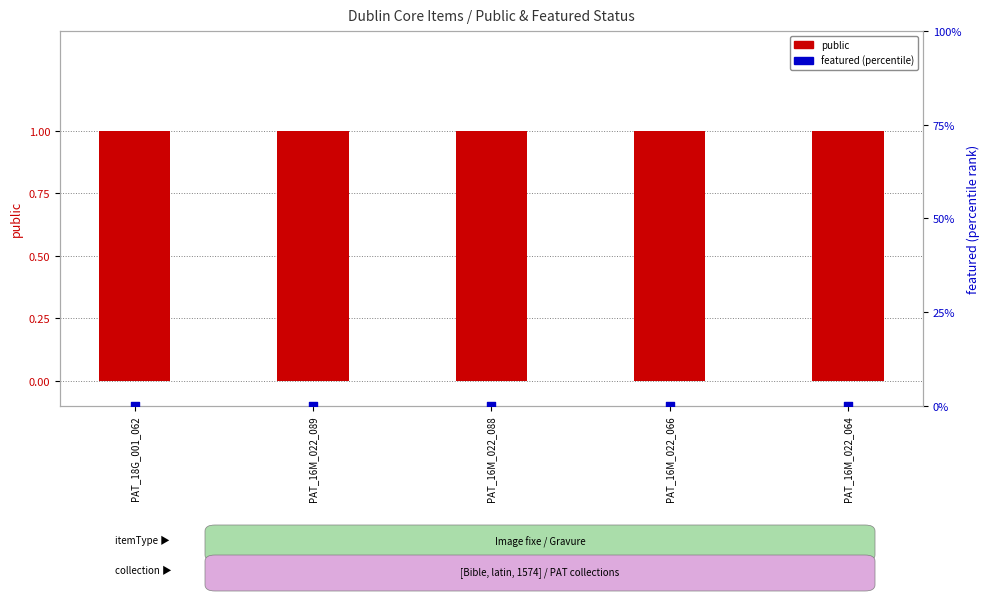

What is the total value across all series at PAT_16M_022_088?

1